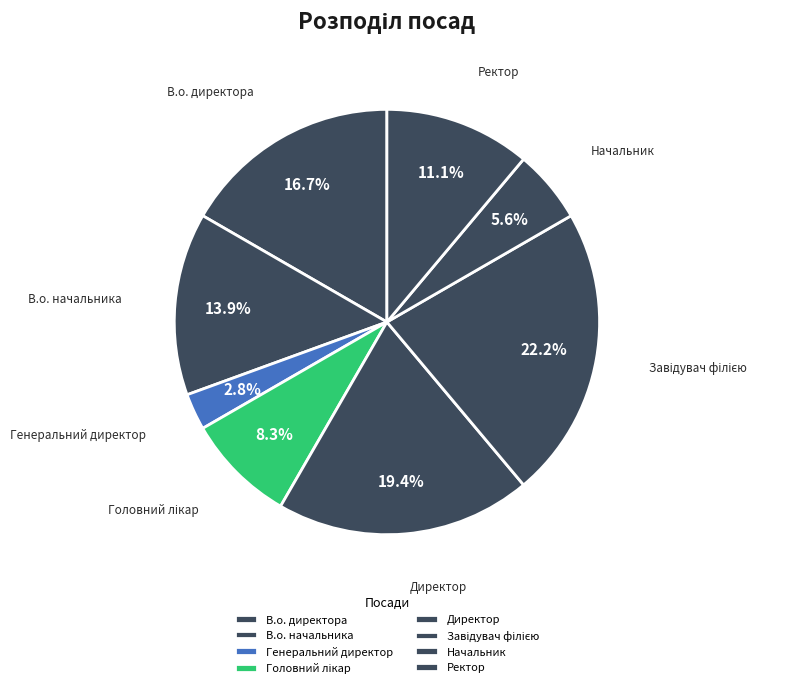

Approximately how many times larger is the value at Ректор compared to Начальник?

2.0